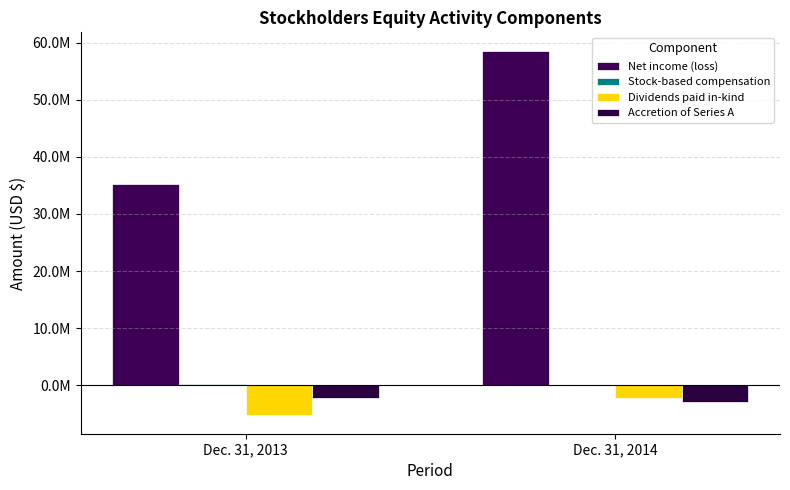

Between Dec. 31, 2013 and Dec. 31, 2014, which series saw the biggest shift?

Net income (loss)